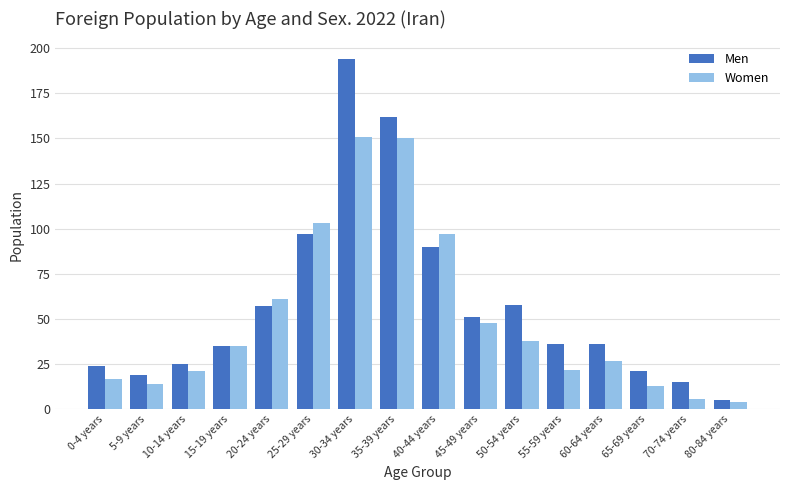

What is the value of the Women bar at the 4th from the left?

35